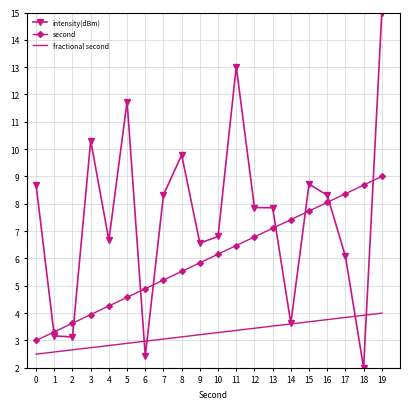

Rank the series by their maximum value, from highest to lowest.

intensity(dBm), second, fractional second